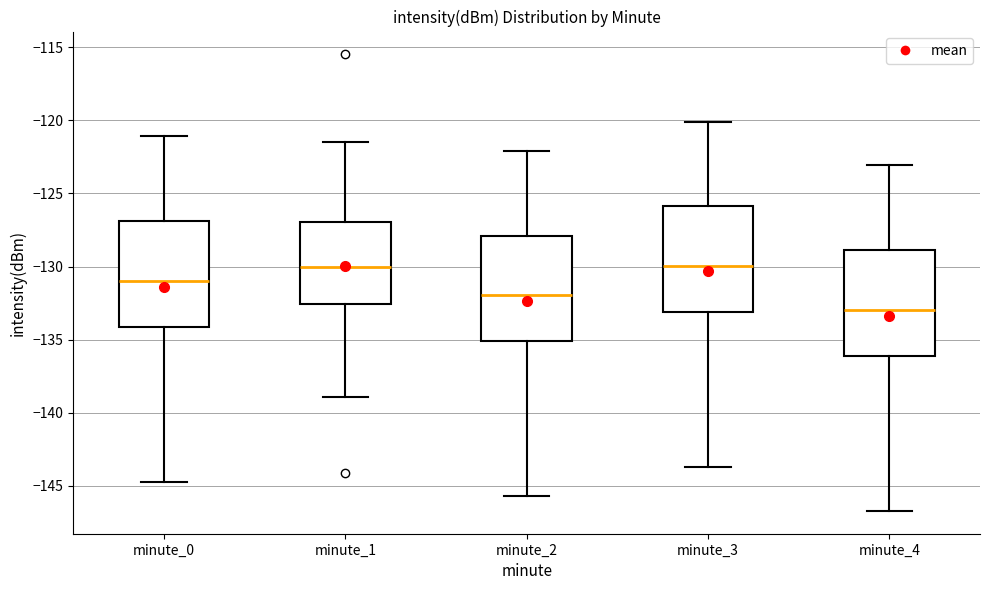

Reading left to right, read every box against the y-axis: the position of its median line, the range the box covers, and the ends of its whiskers. The values are not printed on the chart, so give them approximately, as read against the axis.

minute_0: median -131.0, box -134.0 to -127.0, whiskers -144.5 to -121.0
minute_1: median -130.0, box -132.5 to -127.0, whiskers -139.0 to -121.5
minute_2: median -132.0, box -135.0 to -128.0, whiskers -145.5 to -122.0
minute_3: median -130.0, box -133.0 to -126.0, whiskers -143.5 to -120.0
minute_4: median -133.0, box -136.0 to -129.0, whiskers -146.5 to -123.0